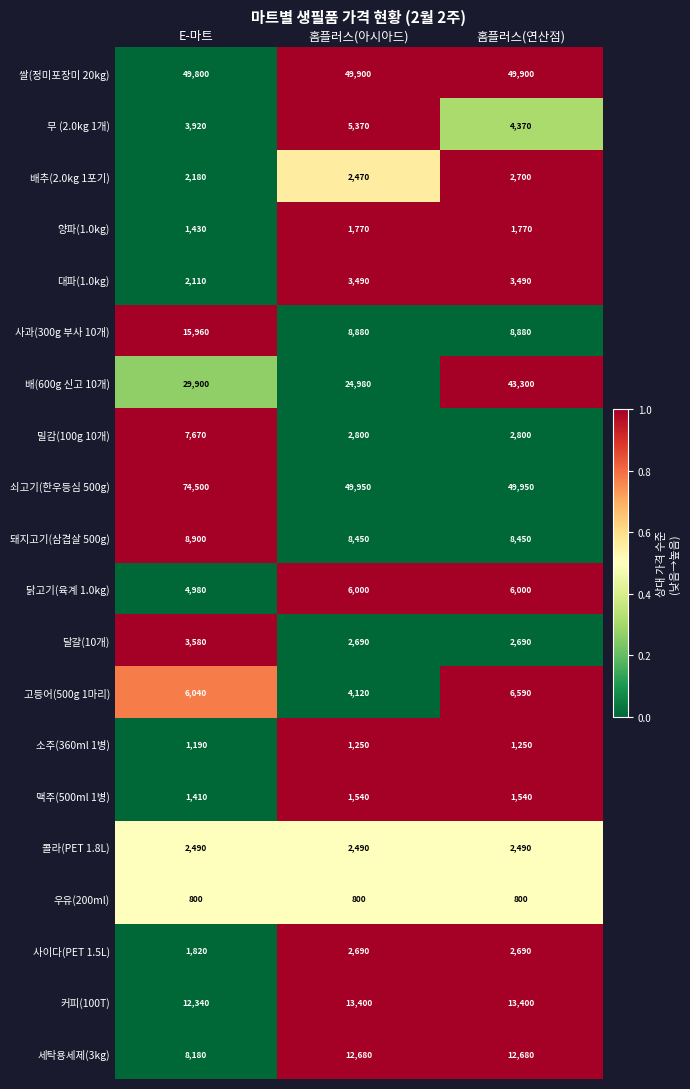

At which category is the sum across all series the highest?

E-마트